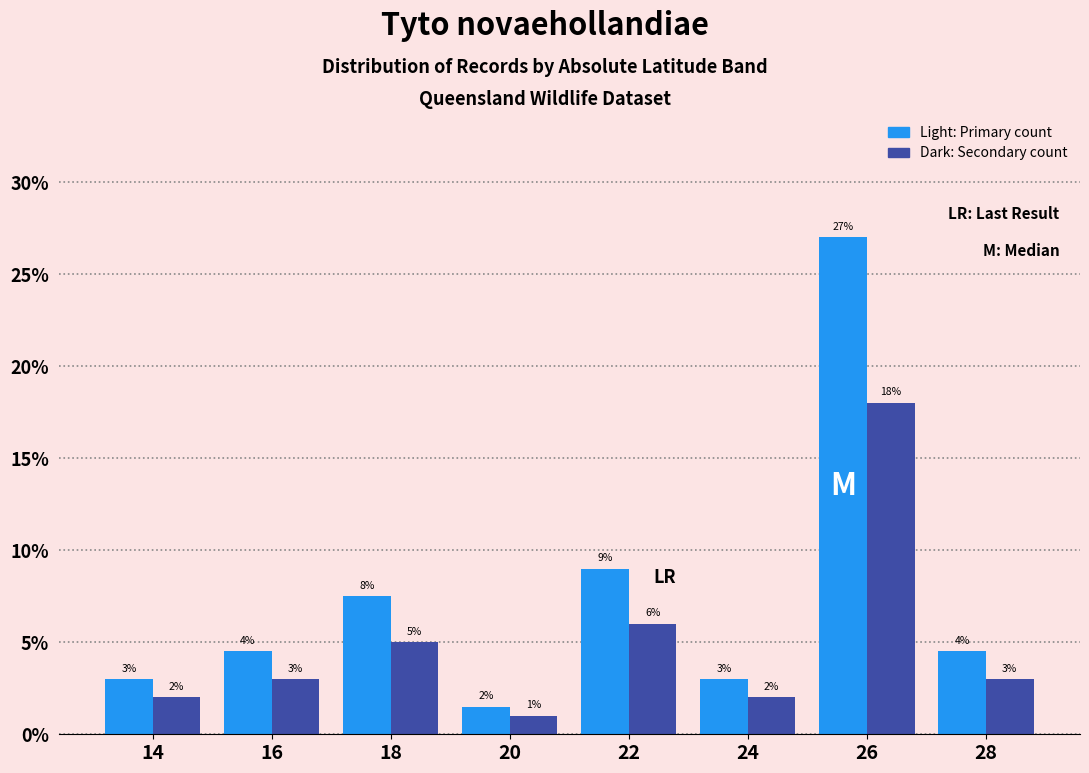

At which category is the sum across all series the highest?

26